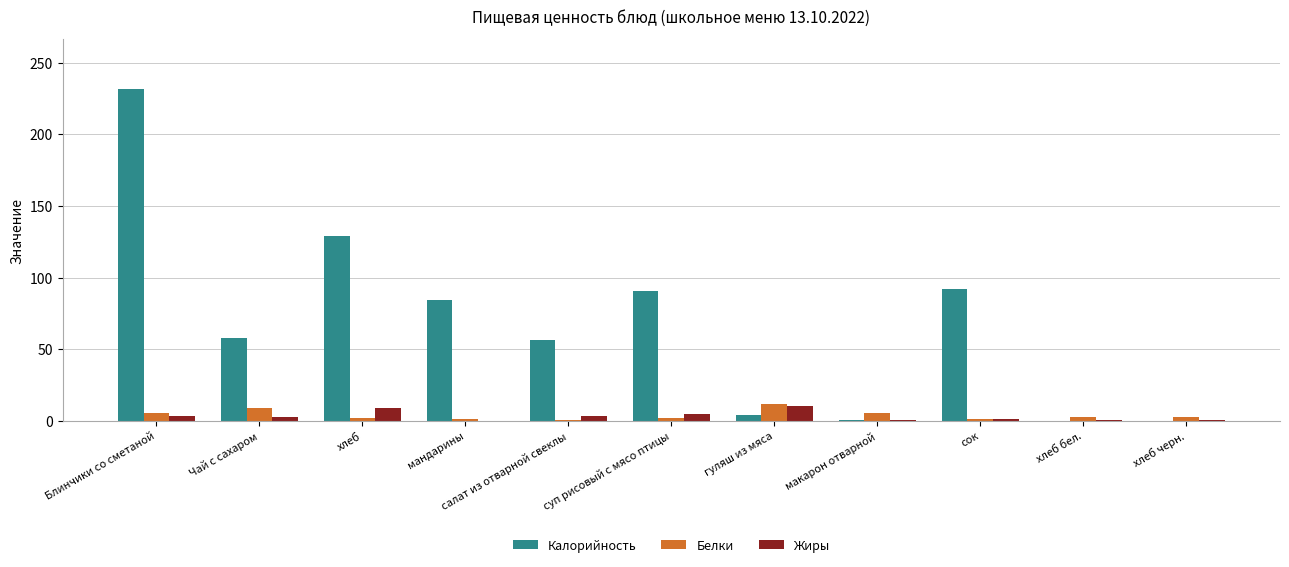

True or false: Калорийность has a value of 63.6 at хлеб.

False